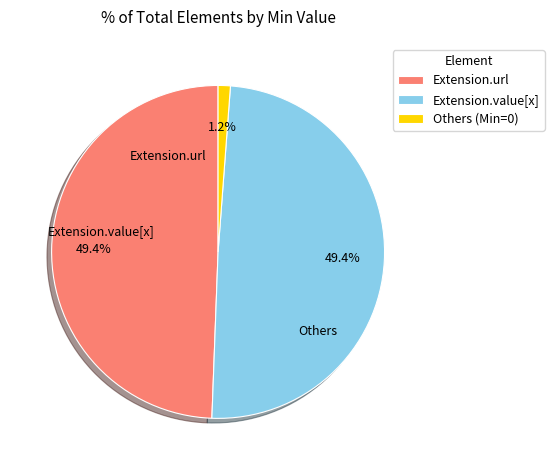

What is the smallest slice in the pie chart?

Others (Min=0)